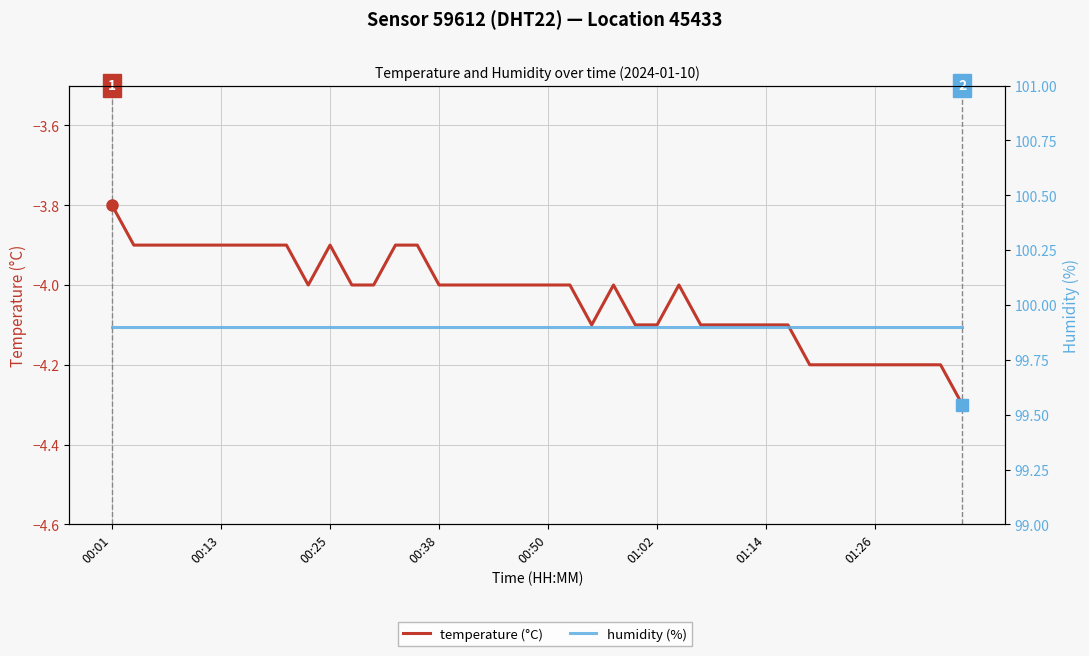

Where is the first local maximum for temperature (°C)?

00:25